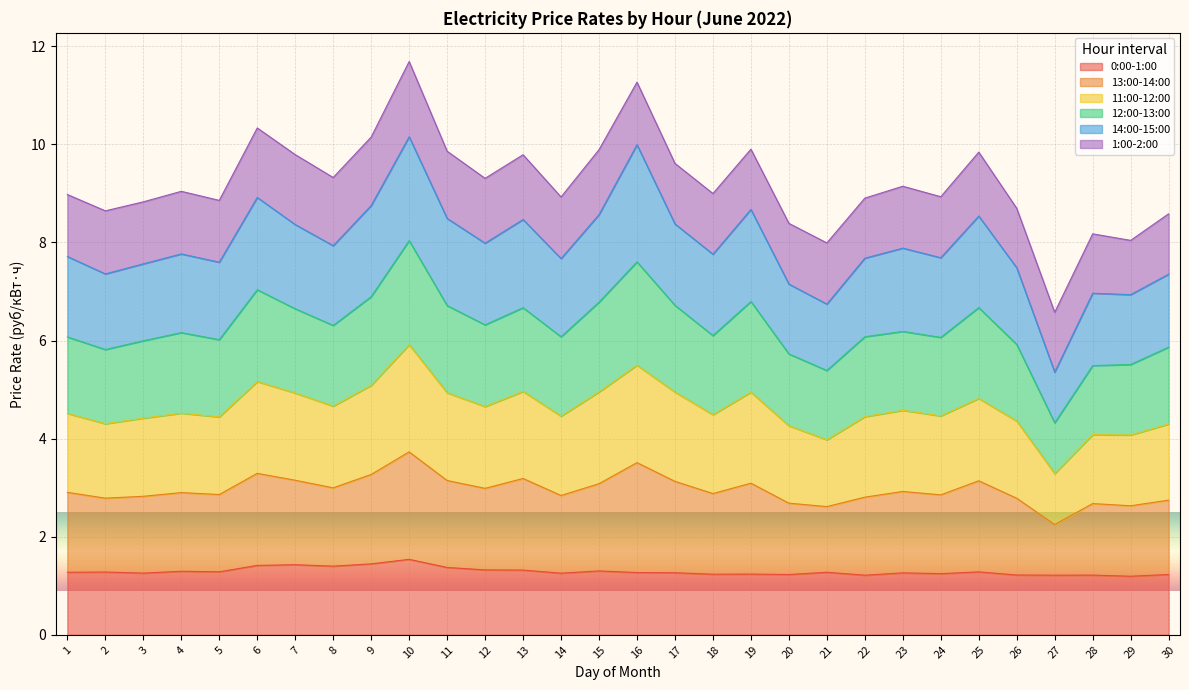

Between 24 and 29, which series saw the biggest shift?

13:00-14:00